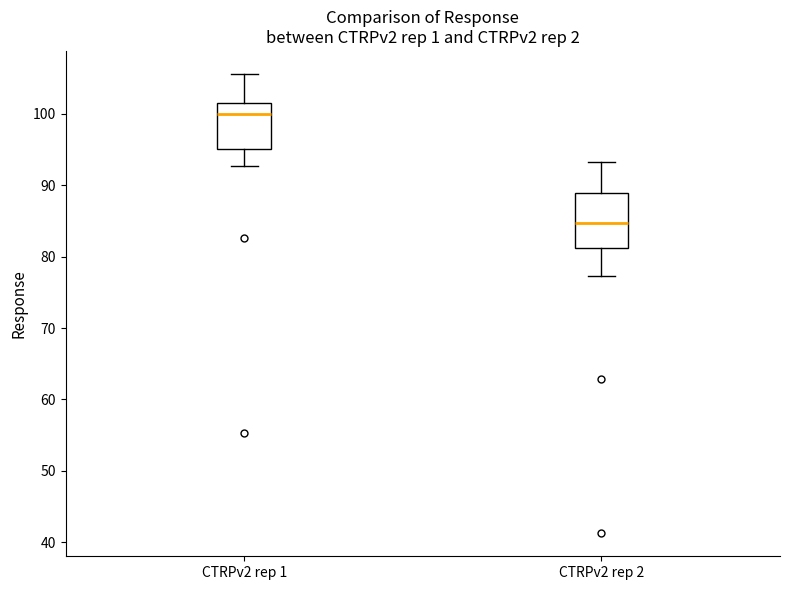

Comparing the boxes themselves (not the whiskers), which one is the tallest?

CTRPv2 rep 2